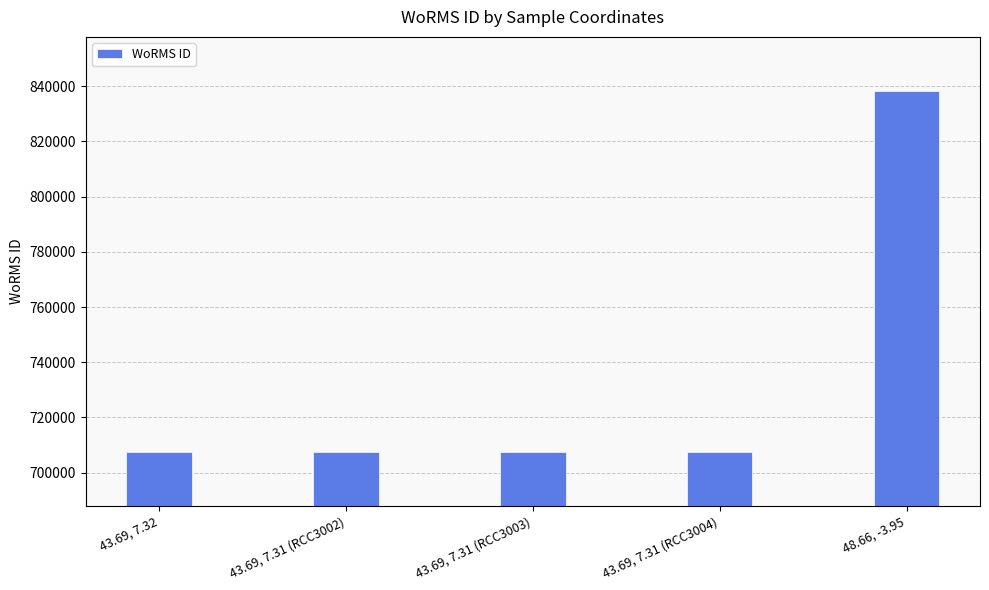

What is the value of the 5th bar from the left?

838272